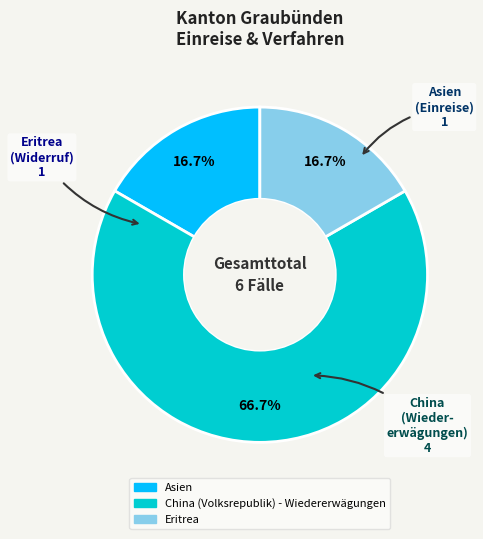

Is it true that Asien is 7% of the pie?

False